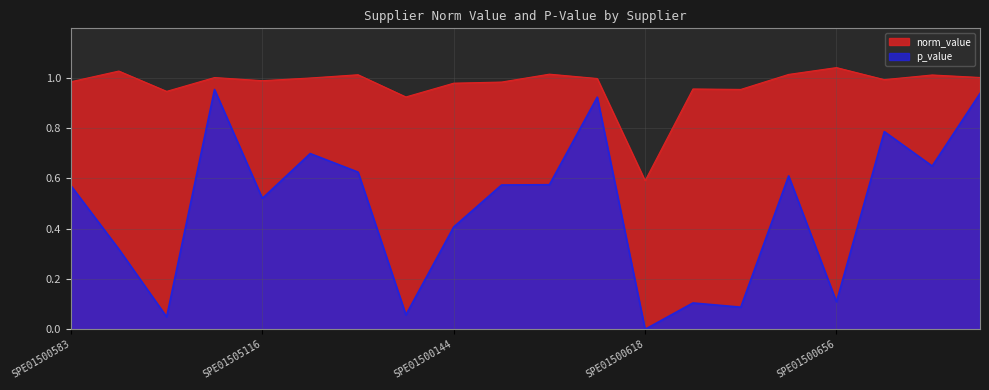

Between SPE01500554 and SPE01503094, which is larger?

SPE01500554